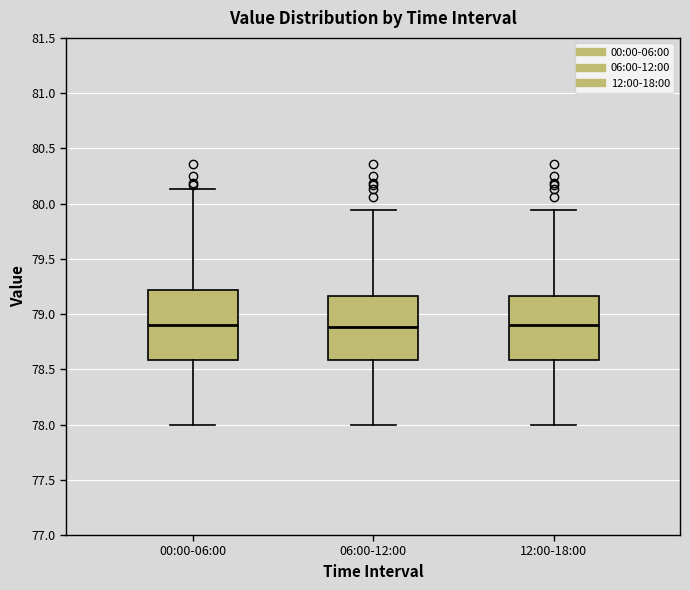

Reading left to right, transcribe this box plot: for each box, give where its median line is, the range the box spans, and where its two whiskers end, as read against the y-axis. The values are not printed on the chart, so give them approximately, as read against the axis.

00:00-06:00: median 78.90, box 78.60 to 79.20, whiskers 78.00 to 80.15
06:00-12:00: median 78.90, box 78.60 to 79.15, whiskers 78.00 to 79.95
12:00-18:00: median 78.90, box 78.60 to 79.15, whiskers 78.00 to 79.95